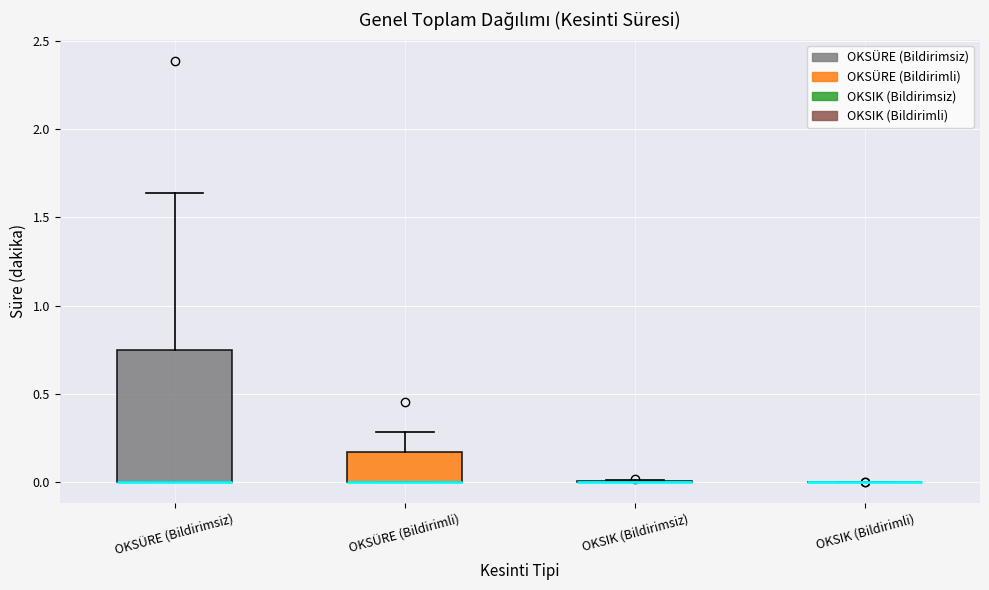

Reading left to right, transcribe this box plot: for each box, give where its median line is, the range the box spans, and where its two whiskers end, as read against the y-axis. The values are not printed on the chart, so give them approximately, as read against the axis.

OKSÜRE (Bildirimsiz): median 0.00 (drawn on the box's lower edge), box 0.00 to 0.75, whiskers 0.00 to 1.65
OKSÜRE (Bildirimli): median 0.00 (drawn on the box's lower edge), box 0.00 to 0.15, whiskers 0.00 to 0.30
OKSIK (Bildirimsiz): box collapsed to a line at 0.00, whiskers 0.00 to 0.00
OKSIK (Bildirimli): box collapsed to a line at 0.00, whiskers 0.00 to 0.00